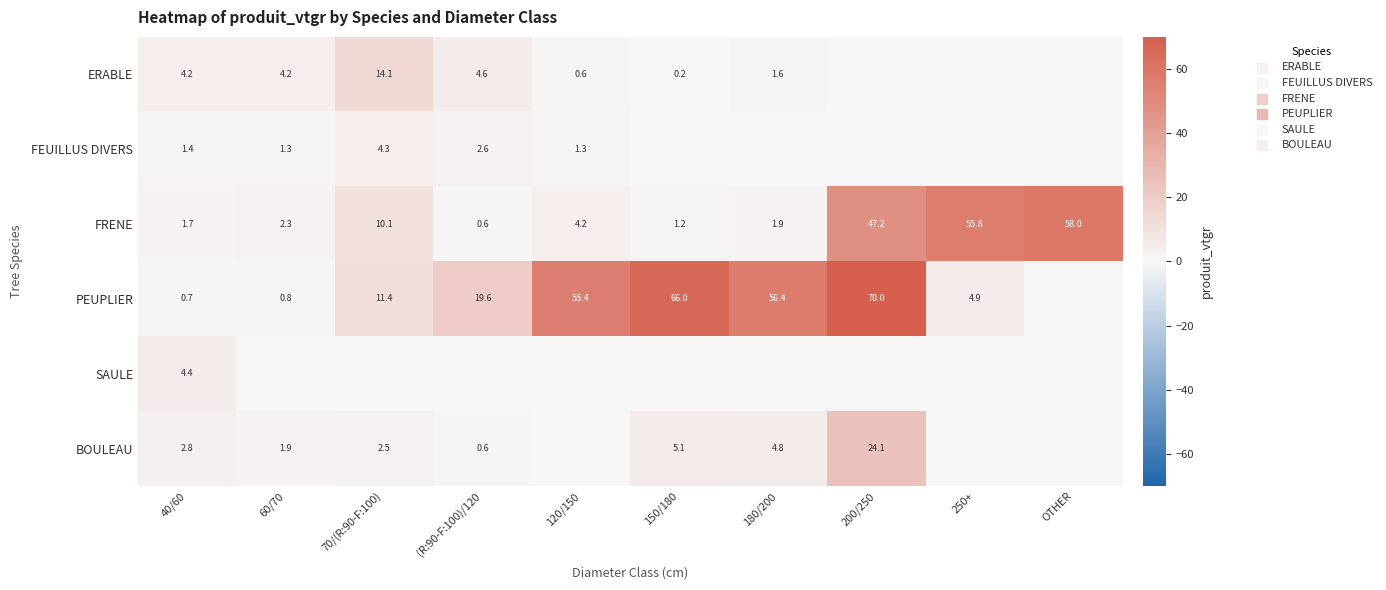

At which label does FRENE reach its peak?

OTHER